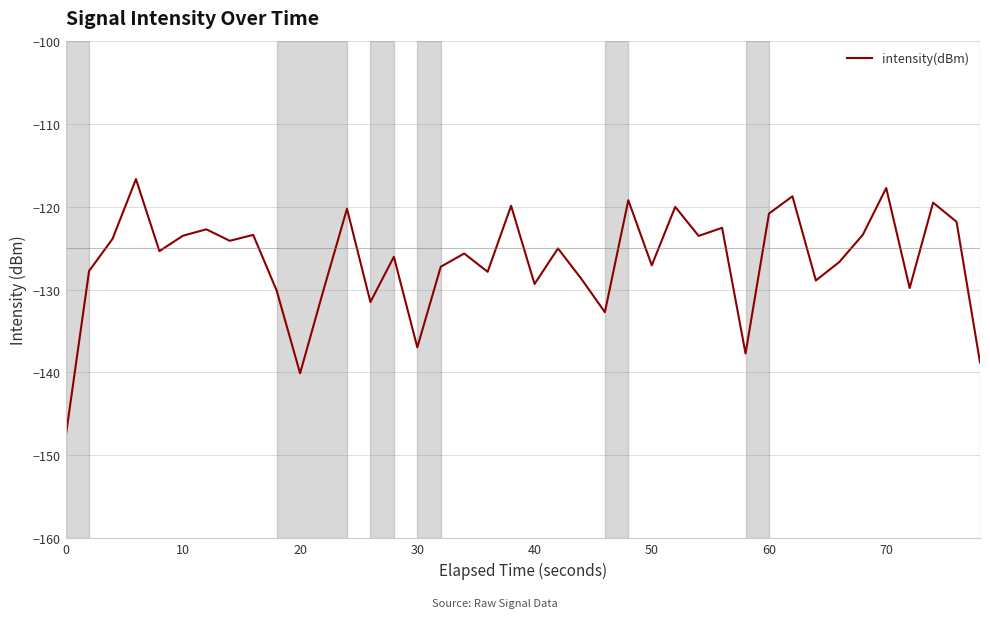

What is the minimum value shown in the chart?

-147.8